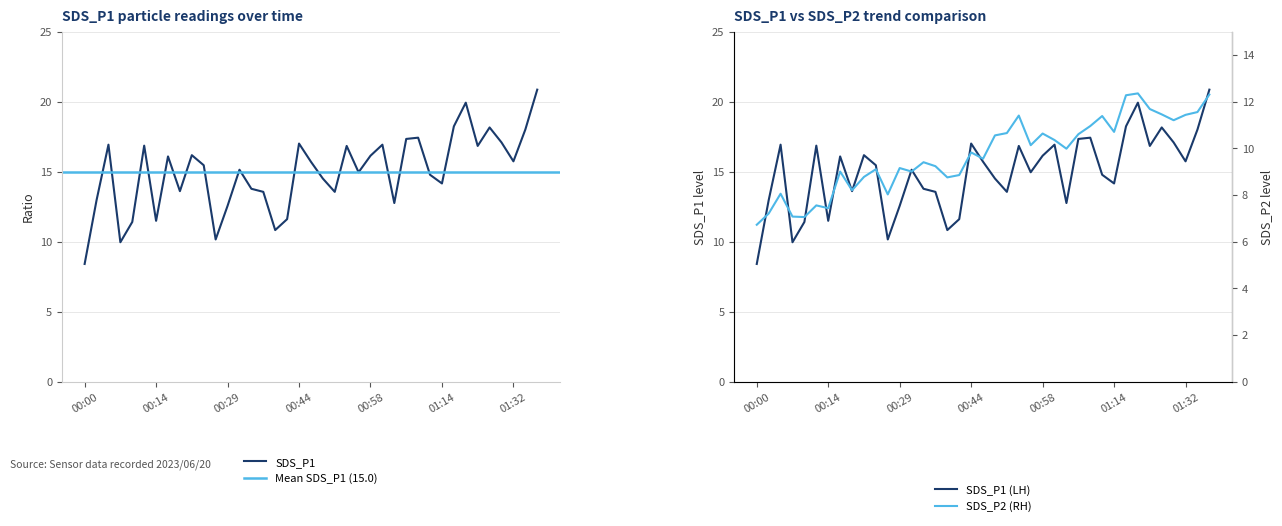

What is the difference between the maximum and second lowest values in the SDS_P2 series?

5.3